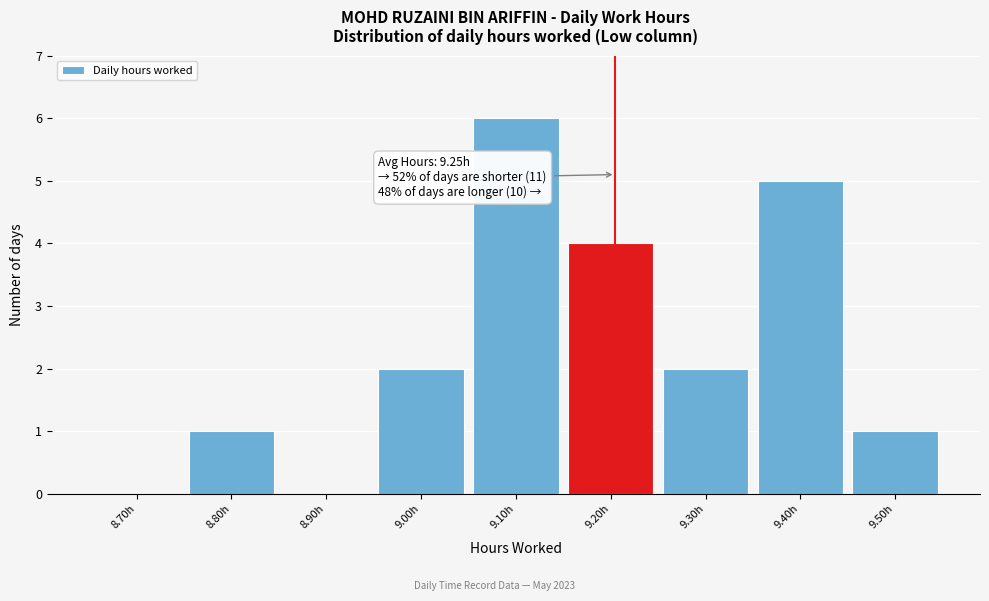

Reading left to right, extract all data points from this chart.

8.70h=0	8.80h=1	8.90h=0	9.00h=2	9.10h=6	9.20h=4	9.30h=2	9.40h=5	9.50h=1